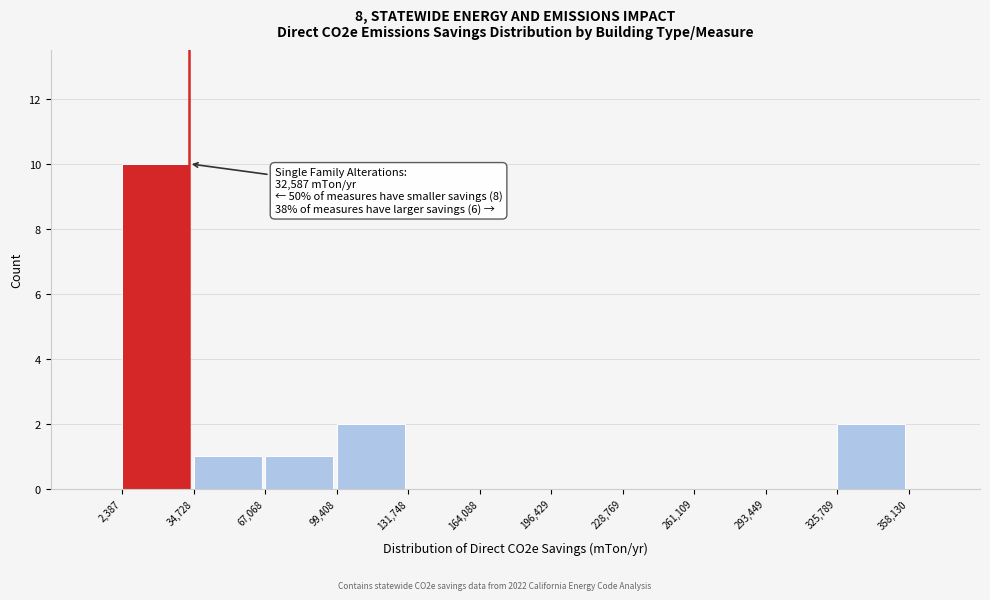

Over which range of the x-axis is the bar tallest?

2,387 to 34,728